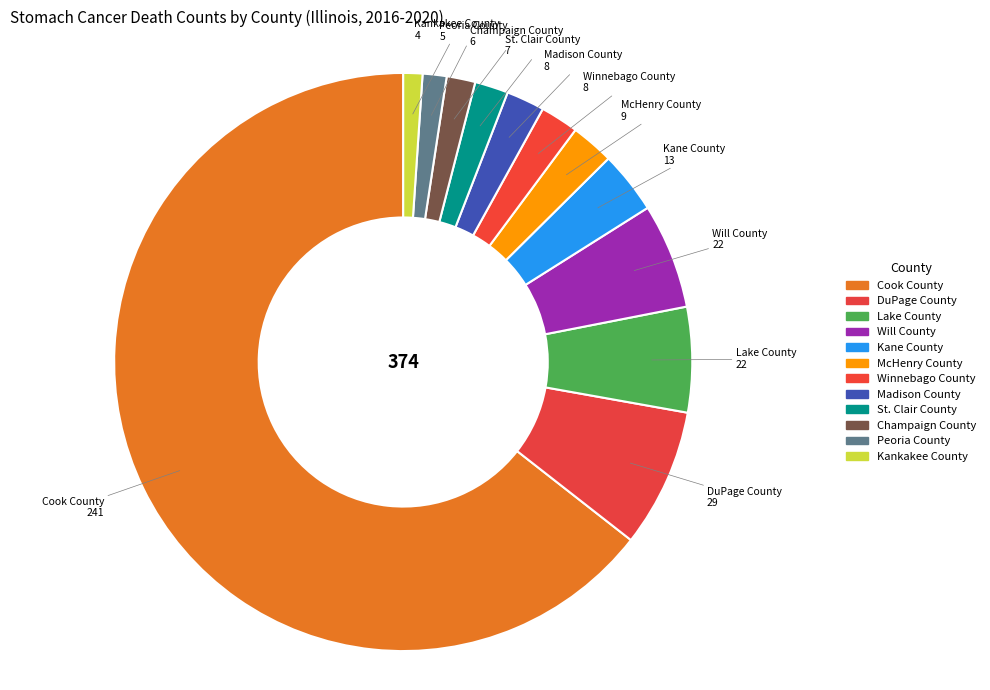

Is the sum of Winnebago County and Champaign County greater than half?

No